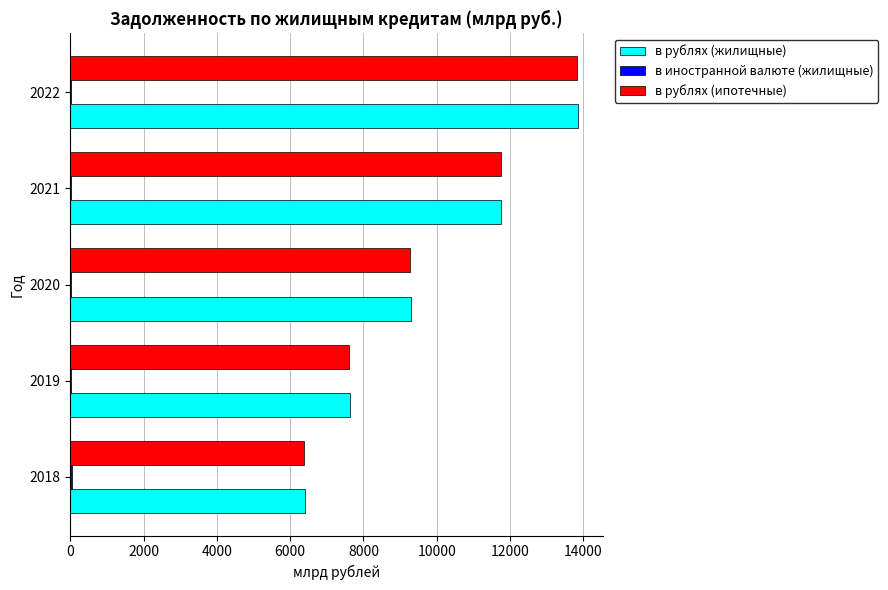

Which series changed the most between 2020 and 2022?

в рублях (ипотечные)